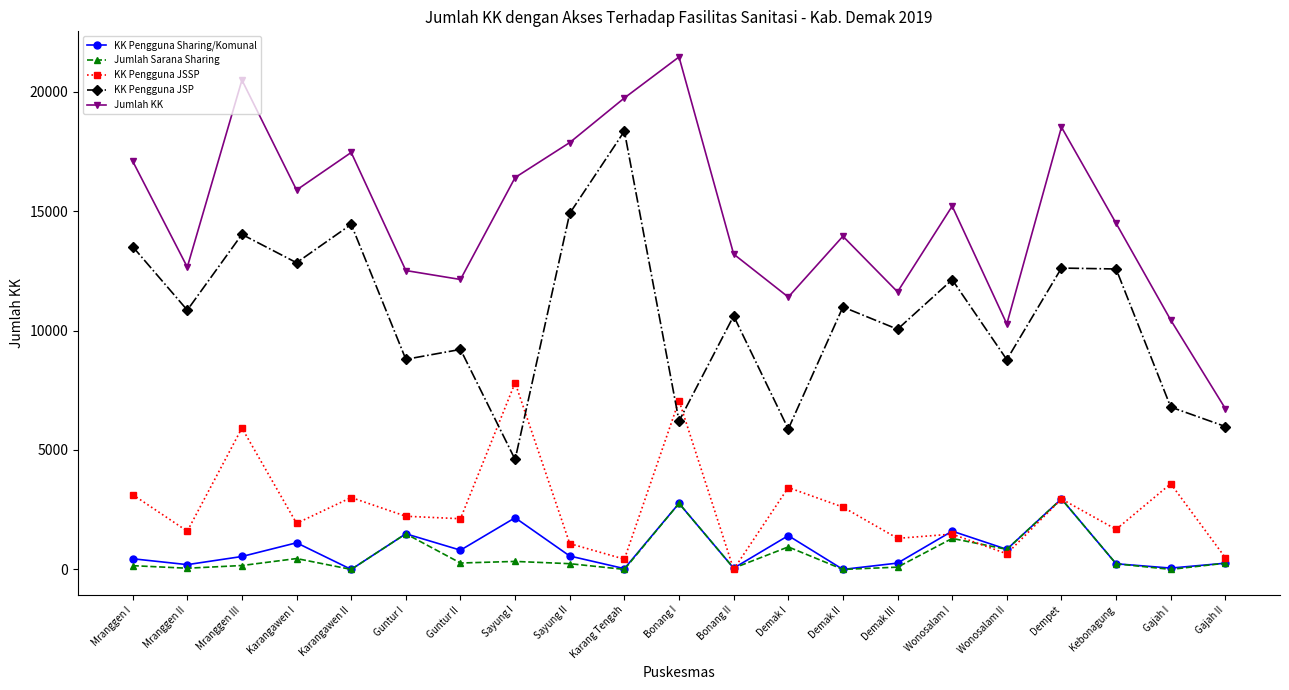

What is the spread (max minus min) of values at Demak I?

10461